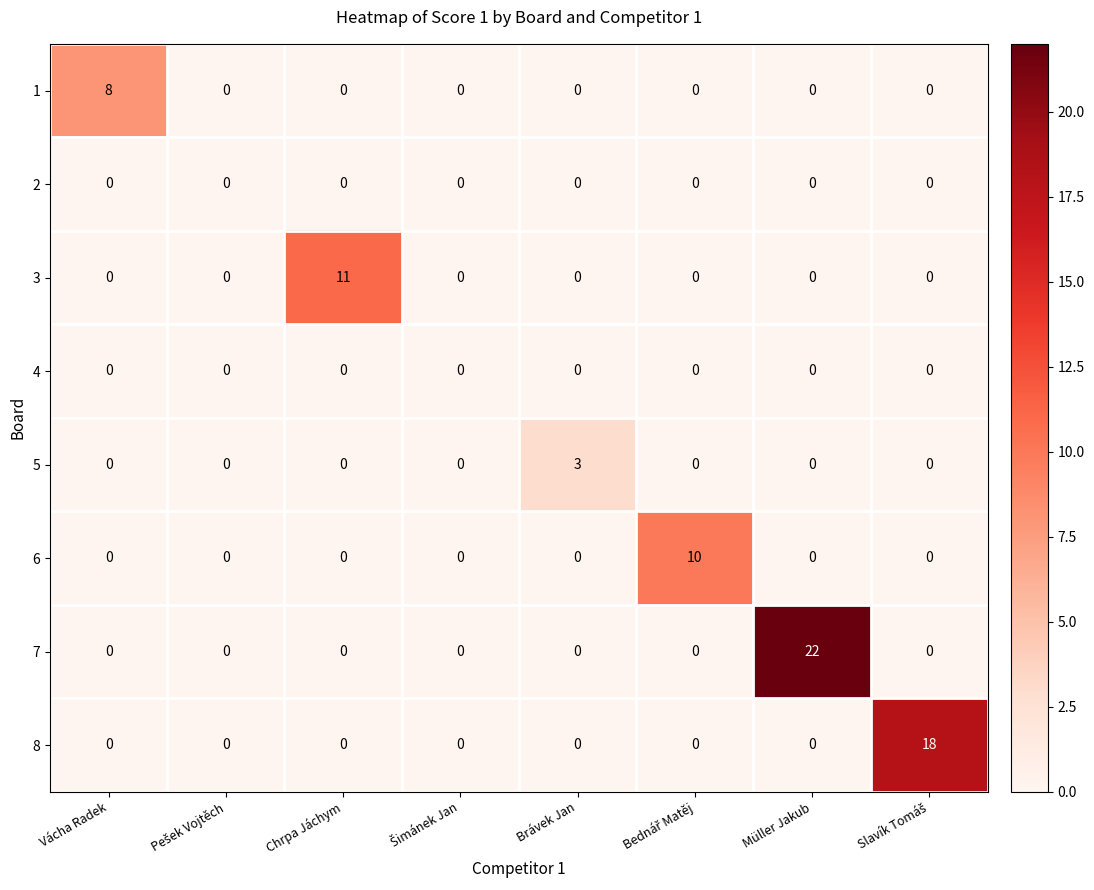

Which series has the largest range (max minus min)?

7